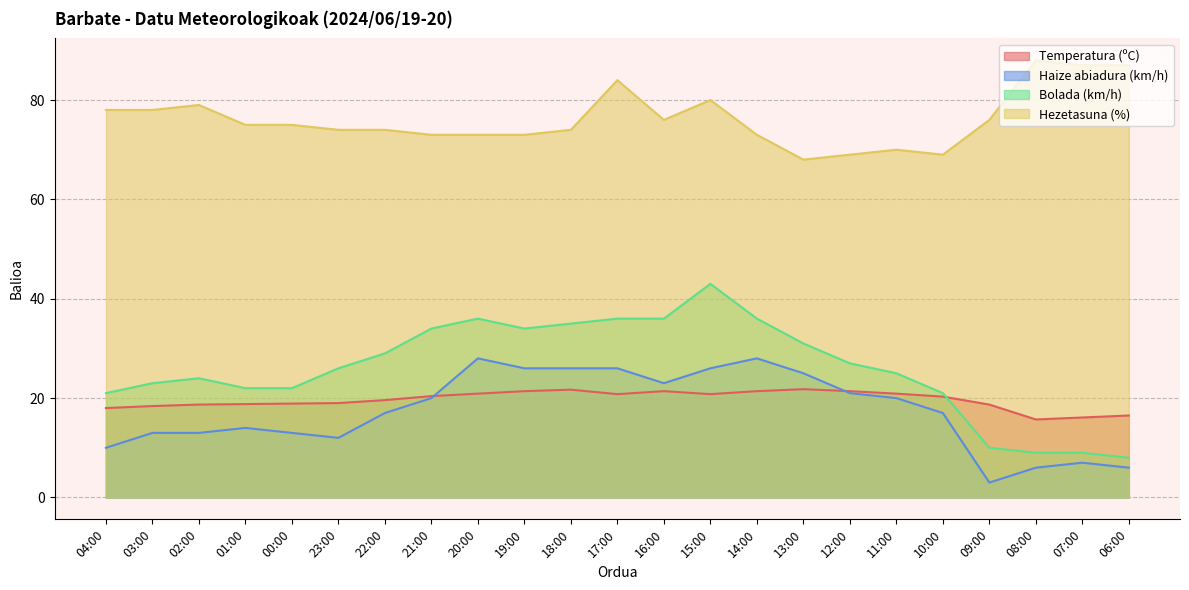

How many interior local peaks does the Hezetasuna (%) series have?

5